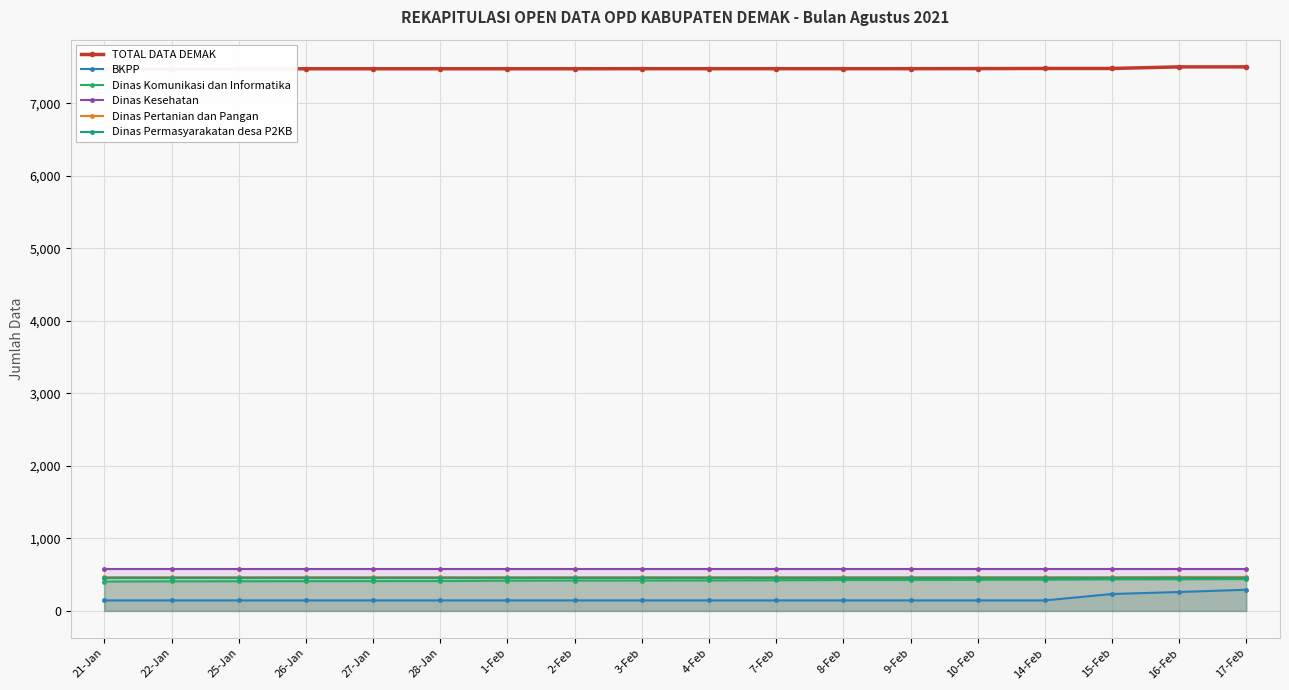

True or false: BKPP and Dinas Kesehatan intersect in this chart.

False